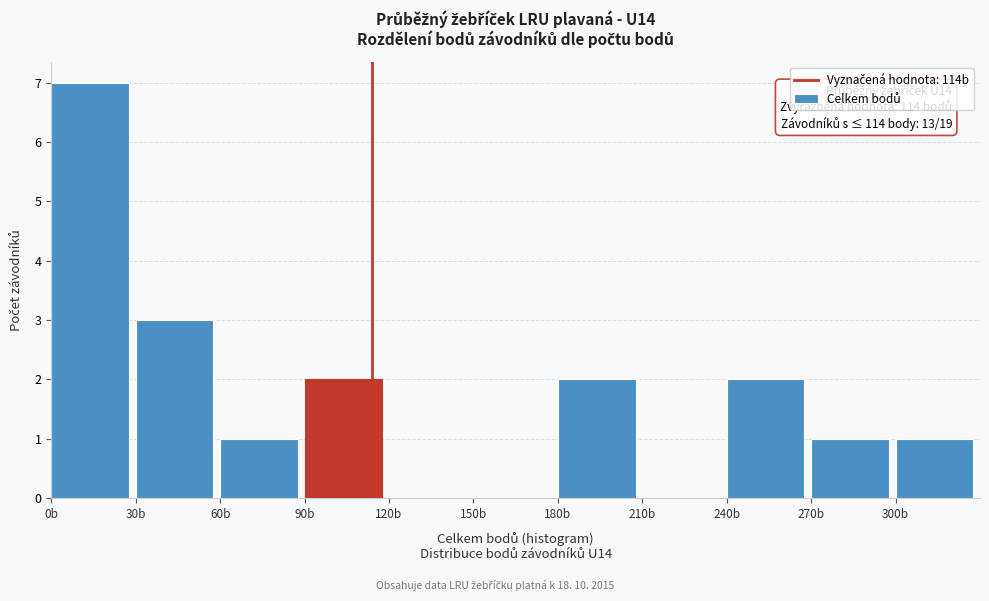

Which range on the x-axis has the tallest bar?

0 to 30